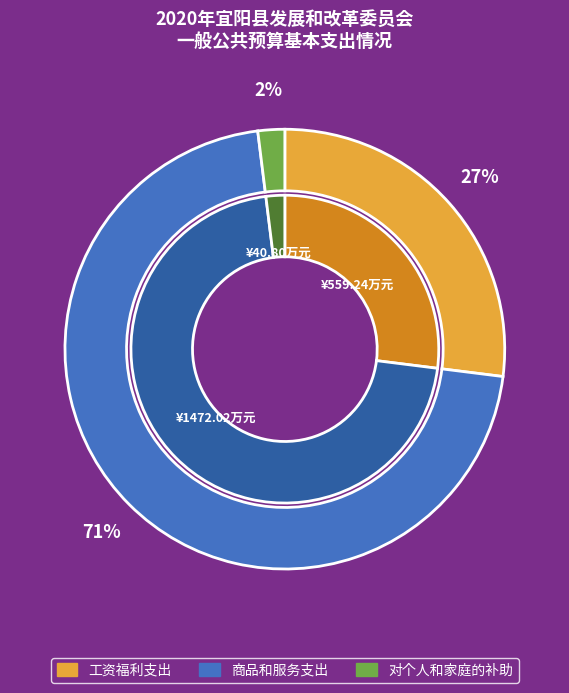

To the nearest percent, what is the difference between the 工资福利支出 and 商品和服务支出 slice percentages?

44%